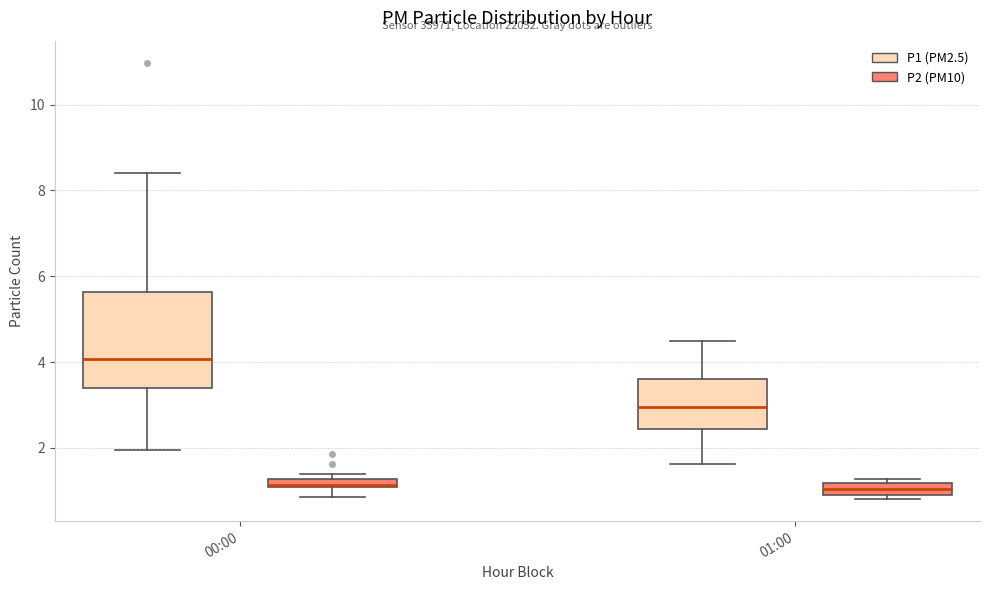

Where is the upper edge of the box for 01:00 (P1 (PM2.5)) on the y-axis? The values are not printed on the chart, so give them approximately, as read against the axis.

3.6